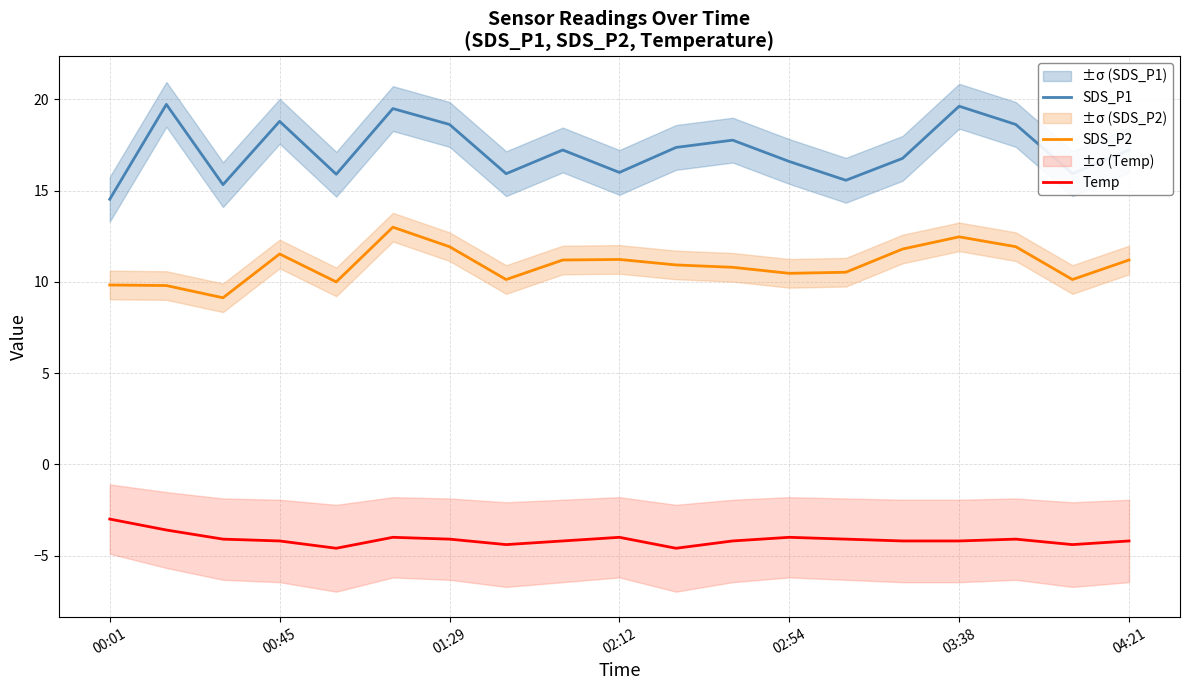

What is the sum of all SDS_P2 values?

208.0